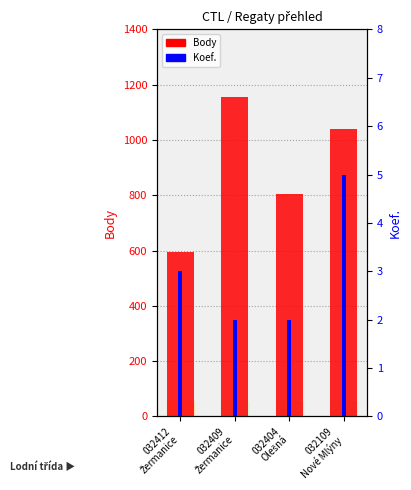

What are all the series names shown in the legend?

Body, Koef.